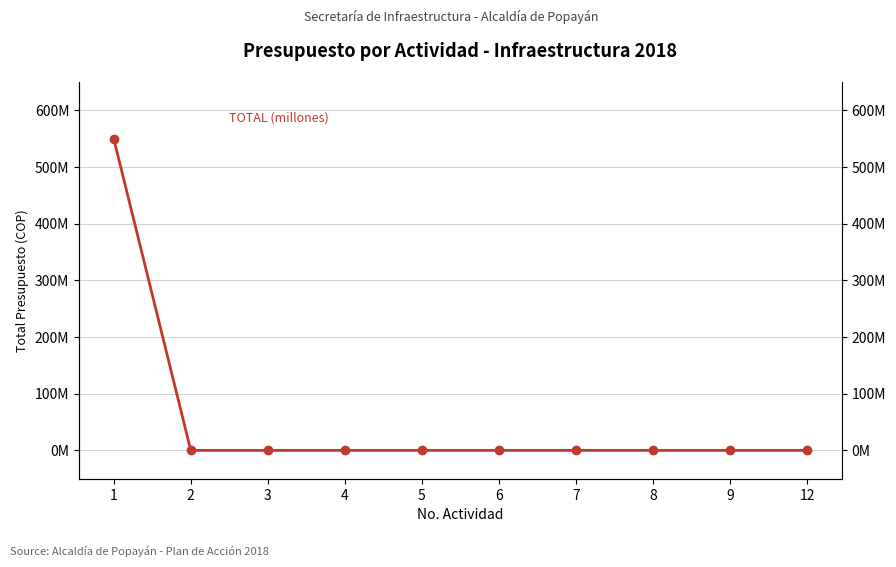

List the labels in order of value, largest first.

1, 2, 3, 4, 5, 6, 7, 8, 9, 12